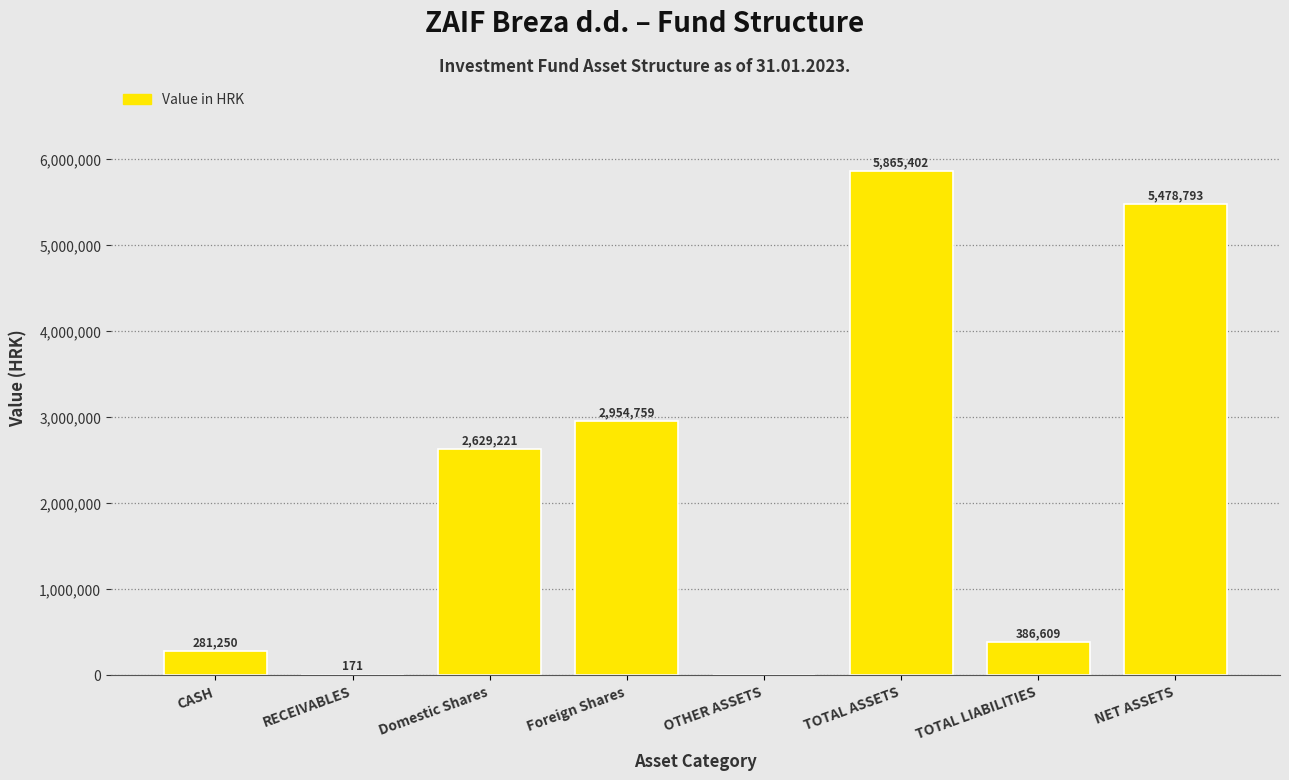

Is it true that the value at NET ASSETS is 5478793.1?

True